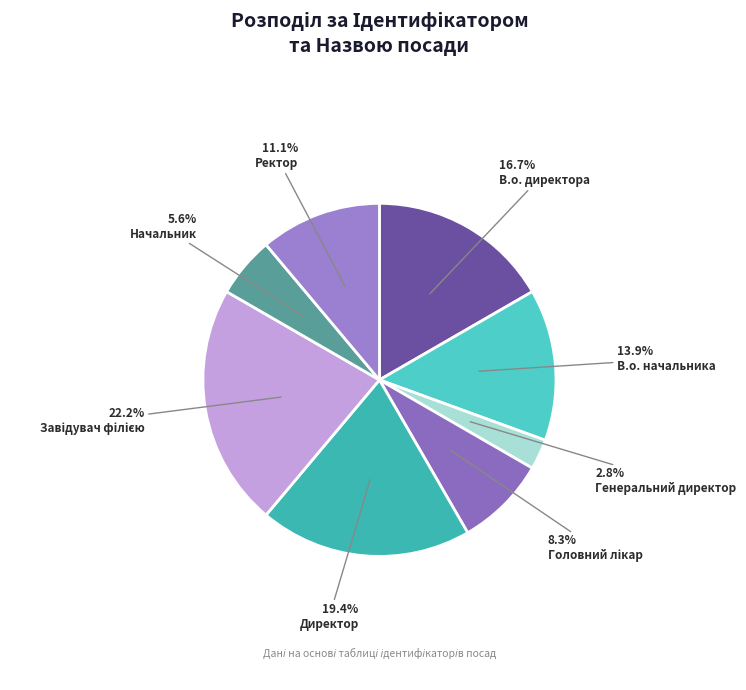

To the nearest percent, what is the combined percentage of Начальник and Ректор?

17%